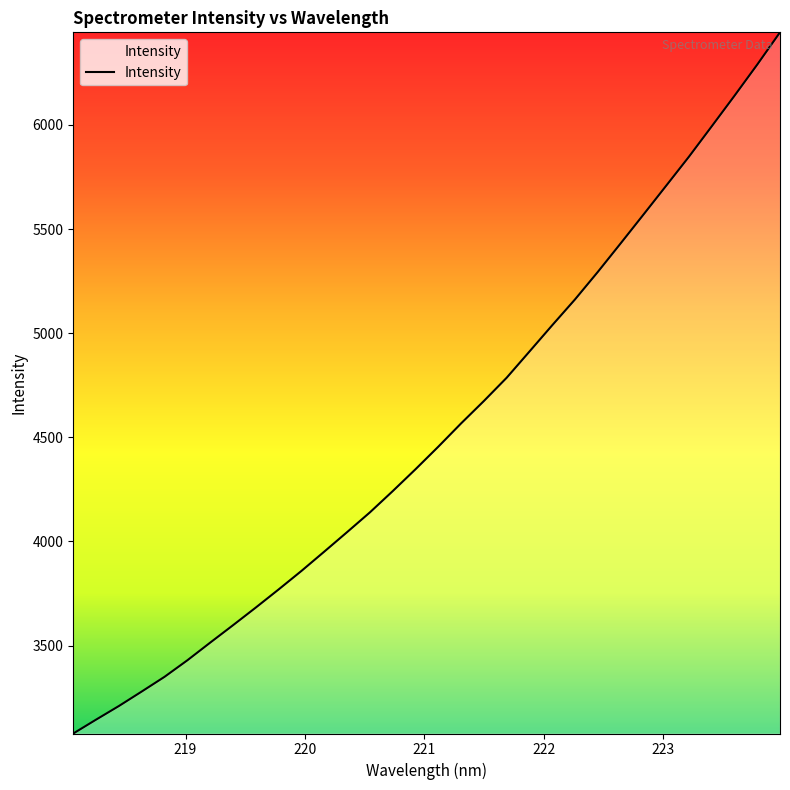

What is the maximum value shown in the chart?

6444.6